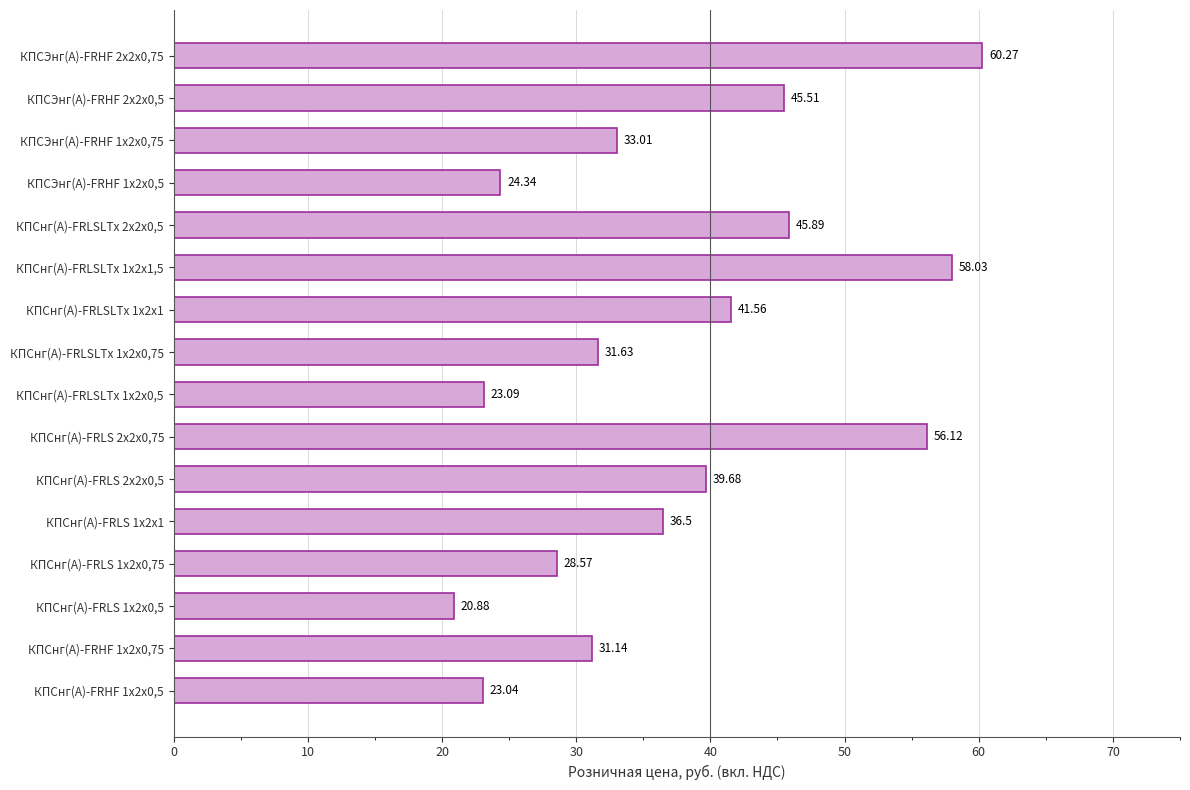

Approximately how many times larger is the value at КПСнг(А)-FRHF 1х2х0,75 compared to КПСнг(А)-FRLS 1х2х0,75?

1.1